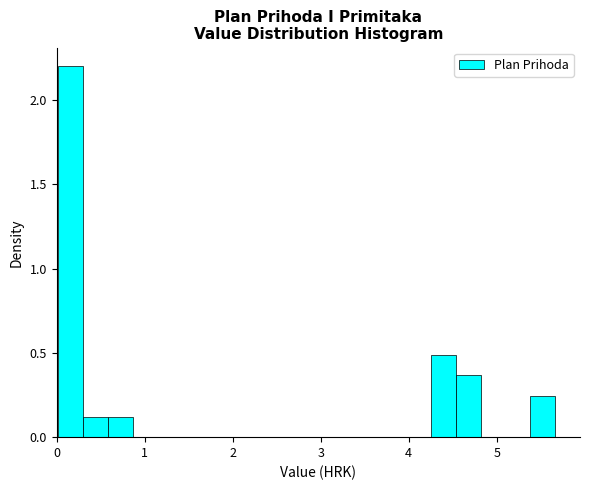

Read against the x-axis, roughly where is the centre of the tallest bar?

0.2